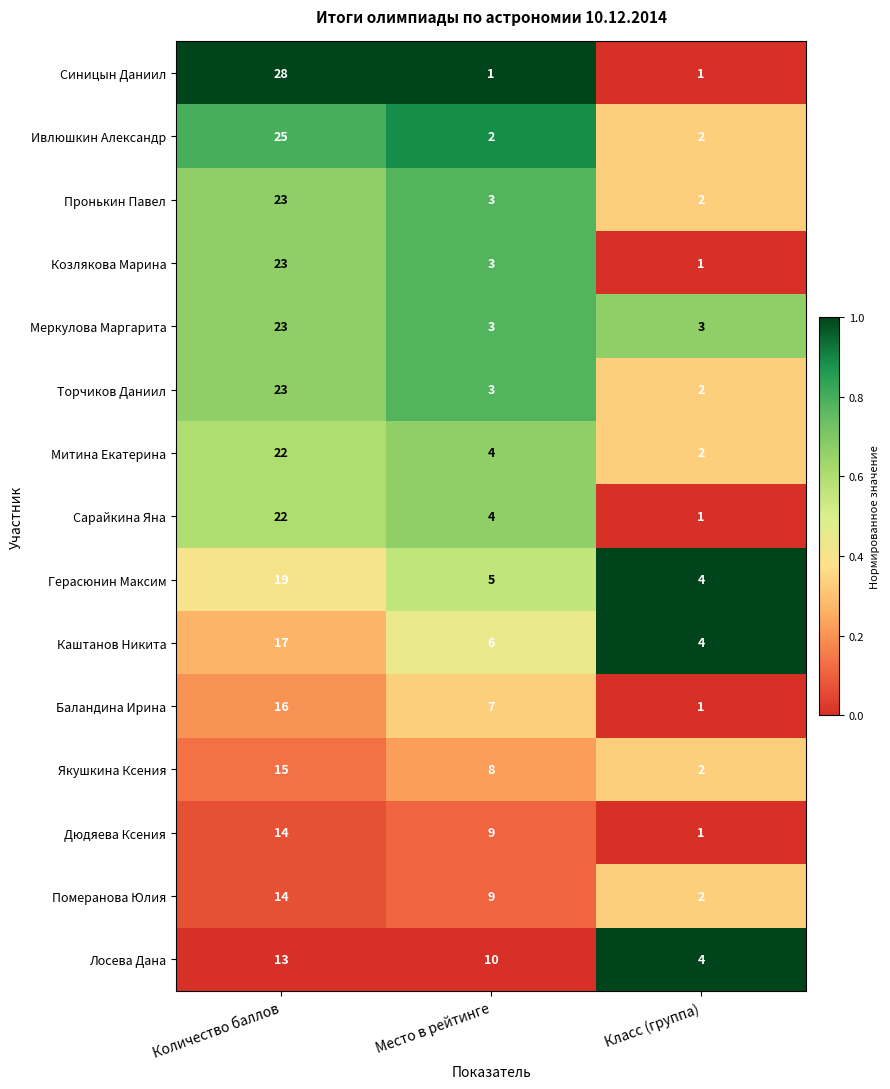

Between Количество баллов and Класс (группа), which series saw the biggest shift?

Синицын Даниил